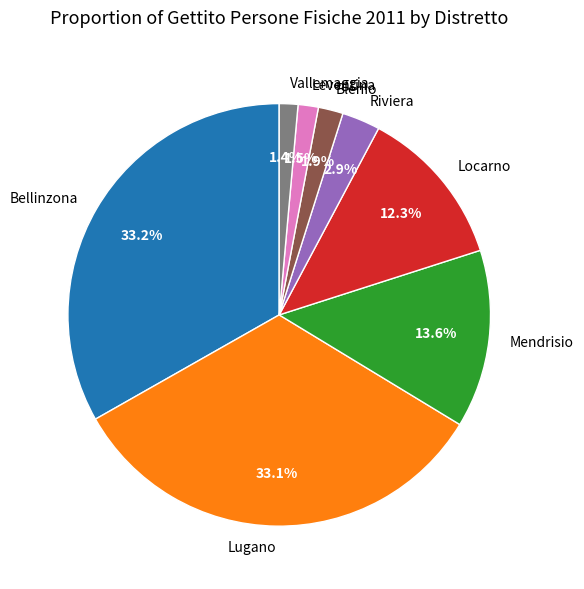

Which has a higher value, Leventina or Bellinzona?

Bellinzona